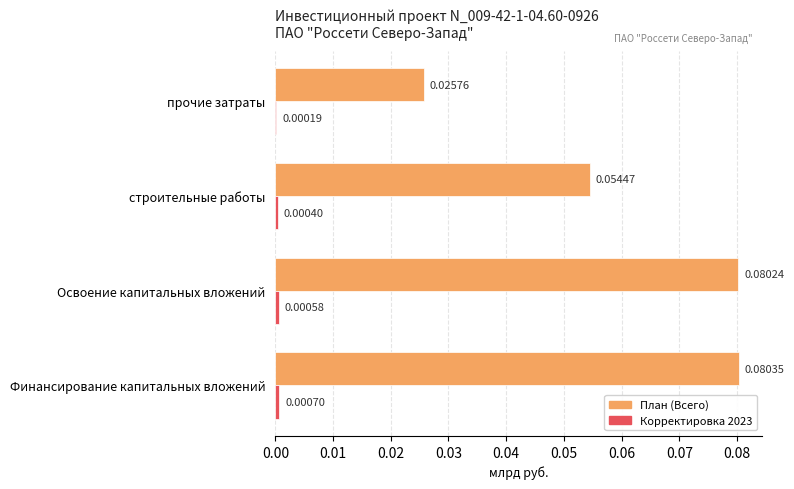

At which category is the sum across all series the highest?

Финансирование капитальных вложений